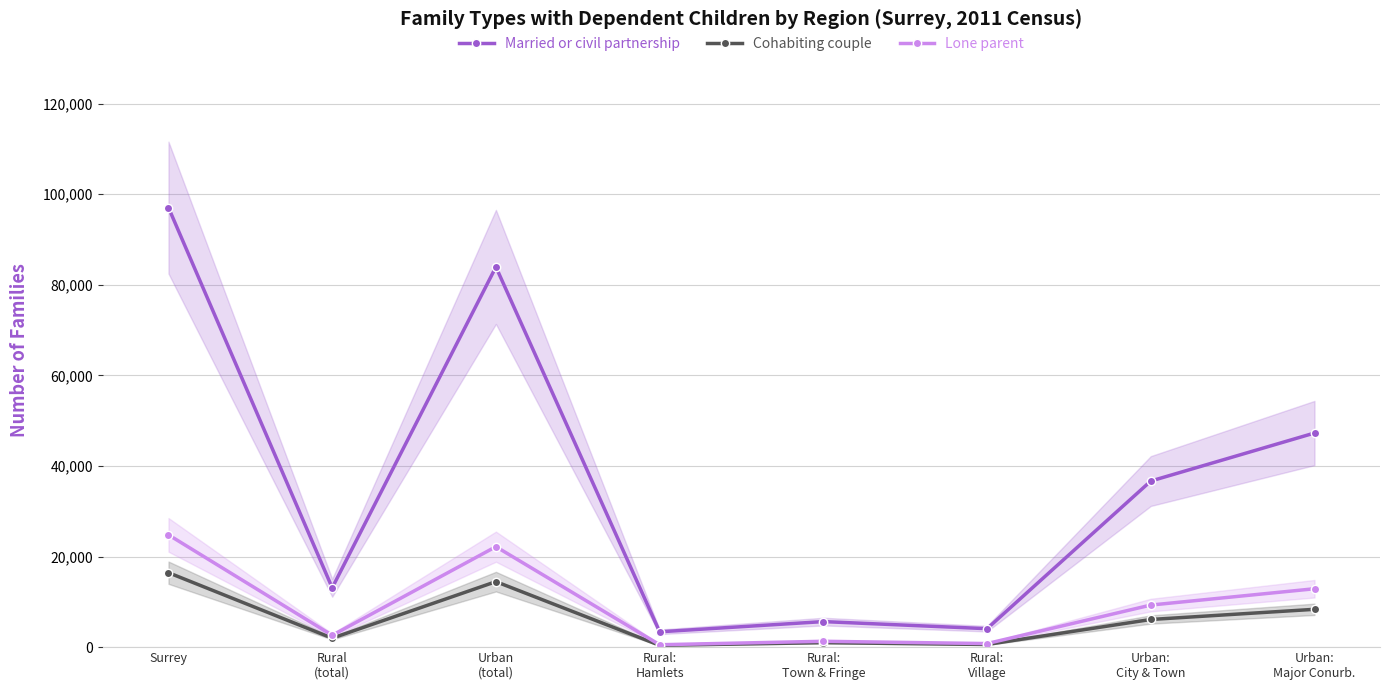

Is it true that Lone parent equals 2610 at Rural
(total)?

True